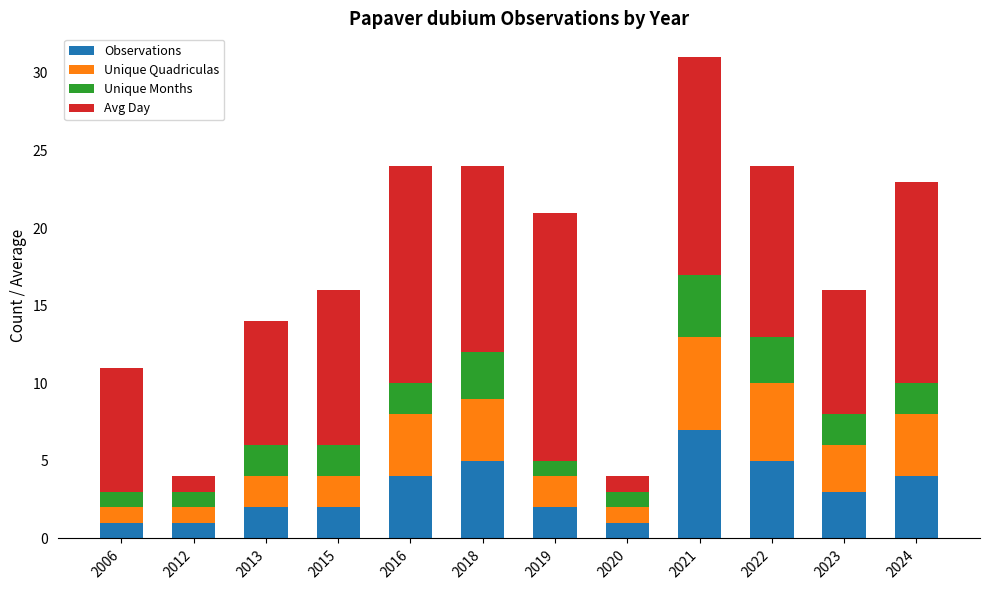

What is the total value across all series at 2006?

11